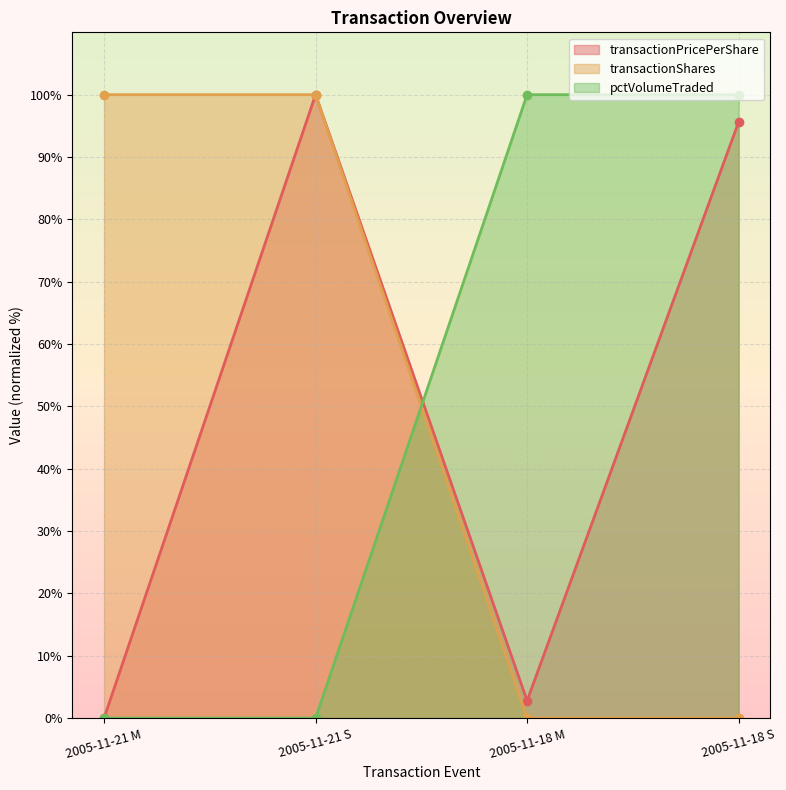

True or false: pctVolumeTraded has more than 2 points higher than both neighbors.

False